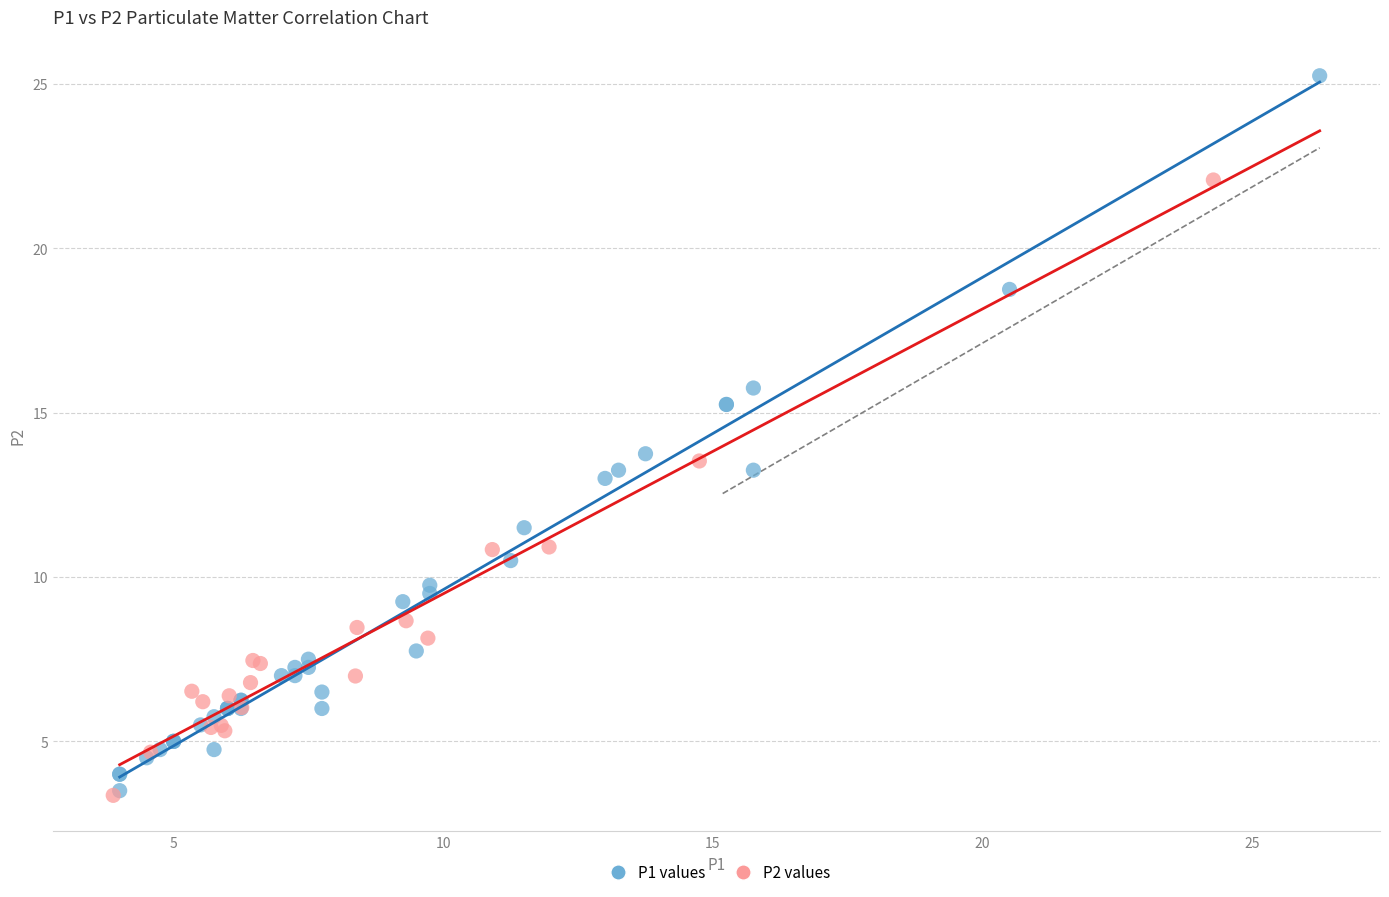

Which series has the widest spread of Y values?

P1 values